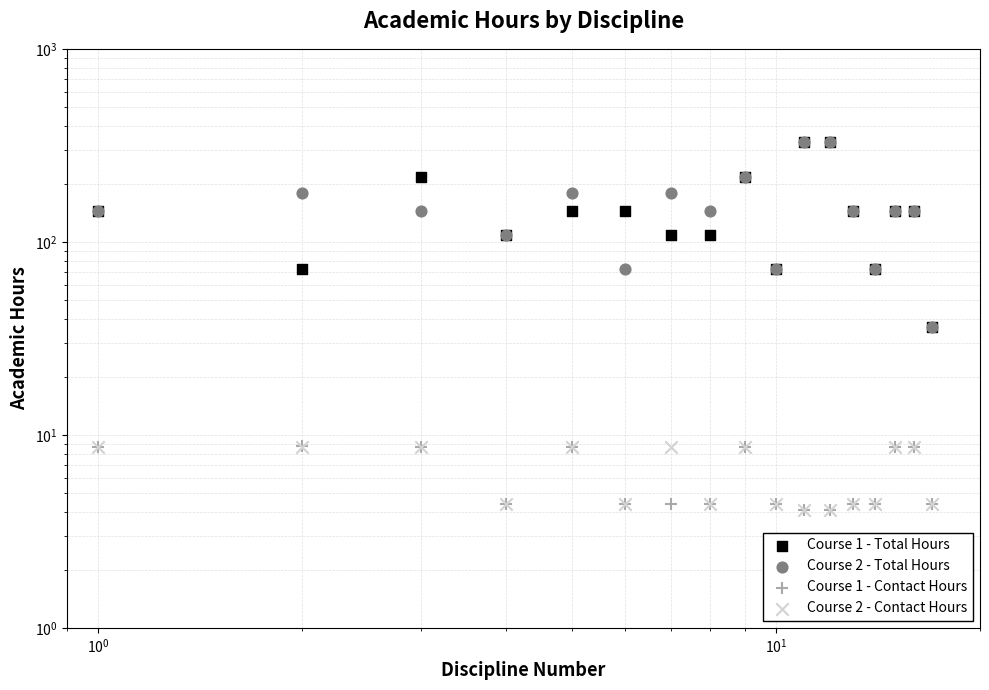

What are all the series names shown in the legend?

Course 1 - Total Hours, Course 2 - Total Hours, Course 1 - Contact Hours, Course 2 - Contact Hours